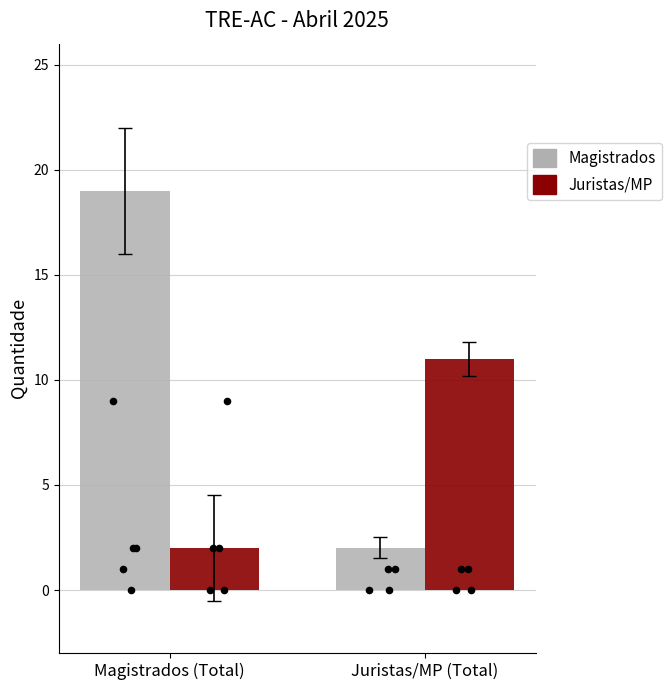

Which series has the largest total across all categories?

Magistrados